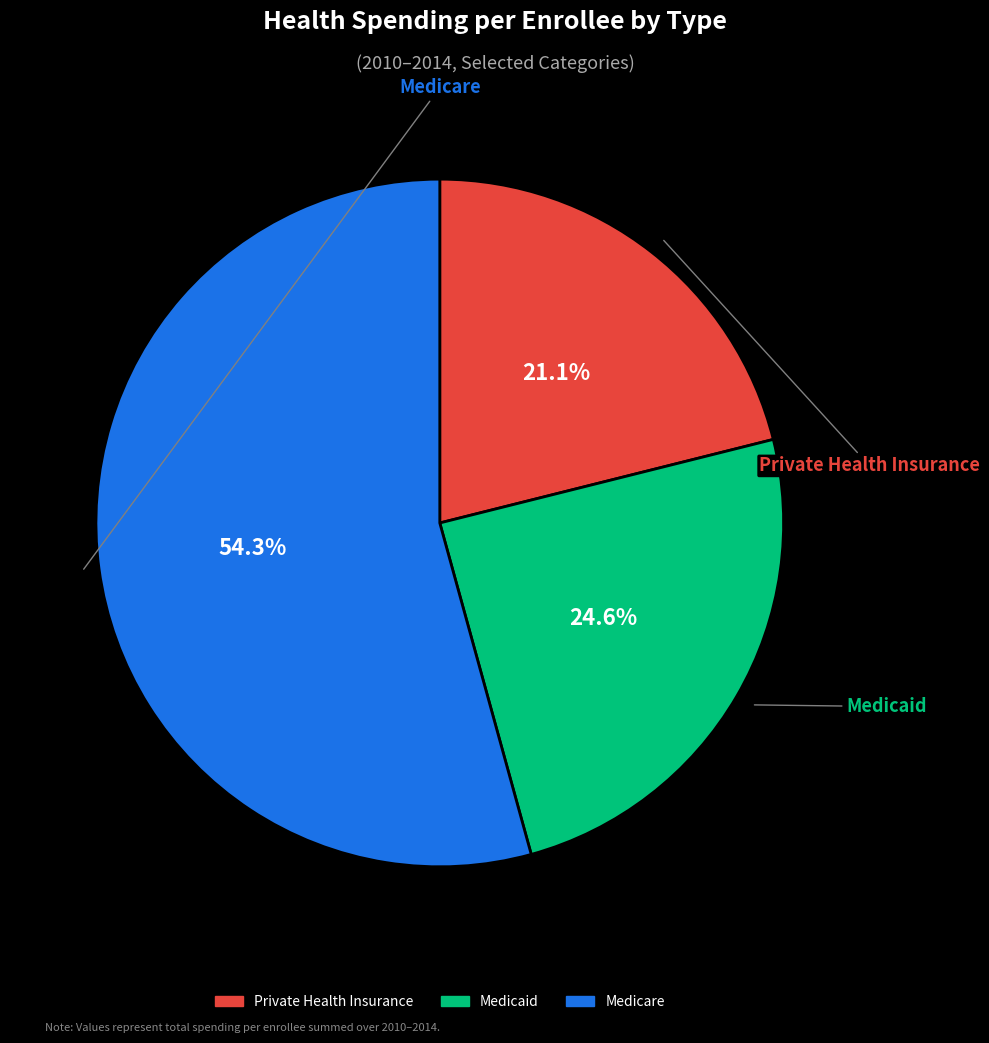

Is there a majority slice in this chart?

Yes